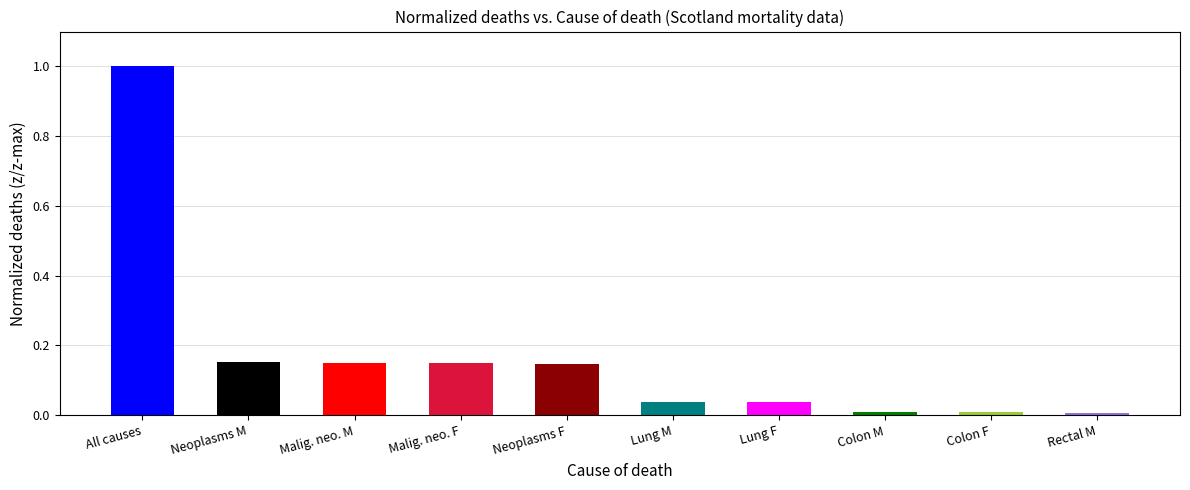

The chart shows a value of 0.0 at Rectal M. True or false?

True